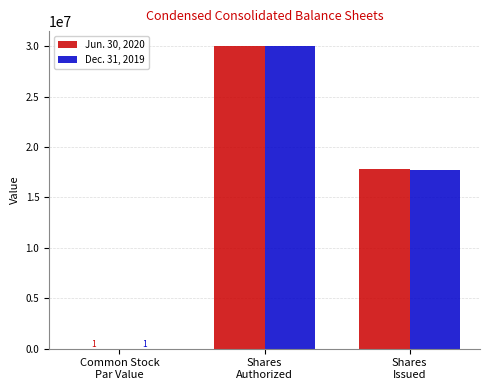

What is the greatest value displayed?

30000000